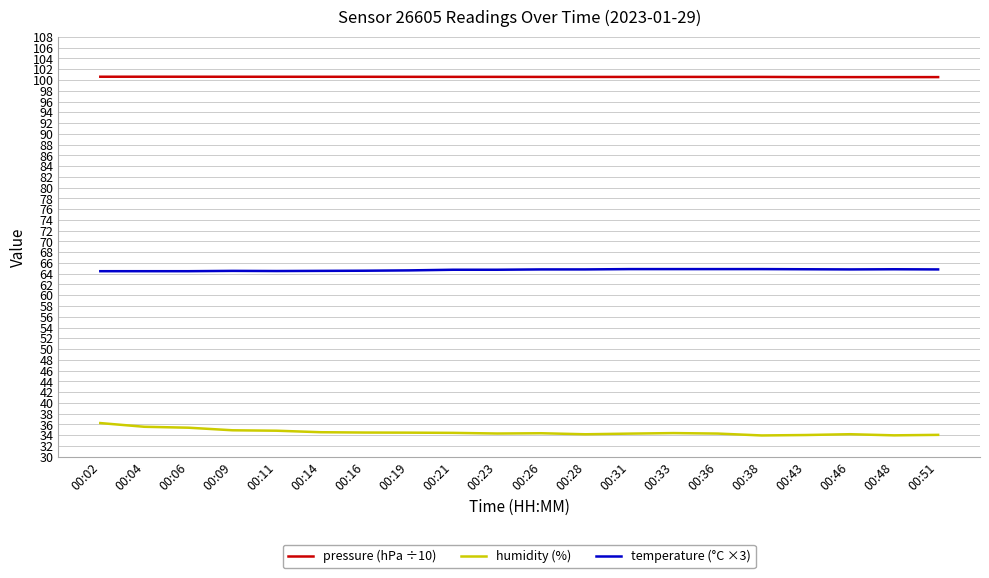

True or false: humidity (%) and temperature (°C ×3) intersect in this chart.

False